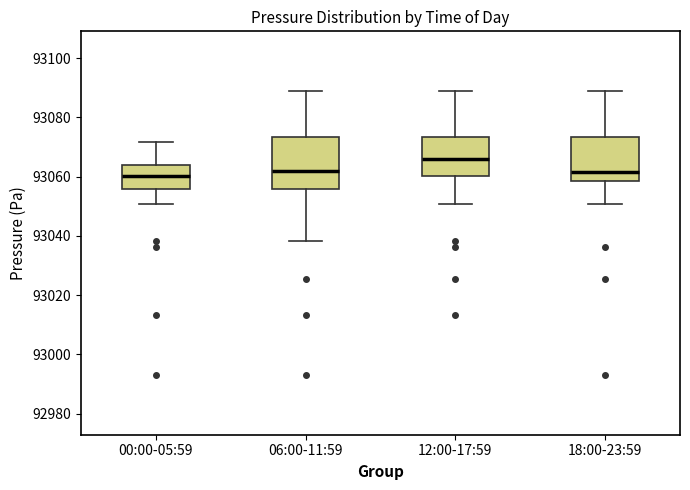

Reading left to right, transcribe this box plot: for each box, give where its median line is, the range the box spans, and where its two whiskers end, as read against the y-axis. The values are not printed on the chart, so give them approximately, as read against the axis.

00:00-05:59: median 93060, box 93056 to 93064, whiskers 93050 to 93072
06:00-11:59: median 93062, box 93056 to 93074, whiskers 93038 to 93090
12:00-17:59: median 93066, box 93060 to 93074, whiskers 93050 to 93090
18:00-23:59: median 93062, box 93058 to 93074, whiskers 93050 to 93090